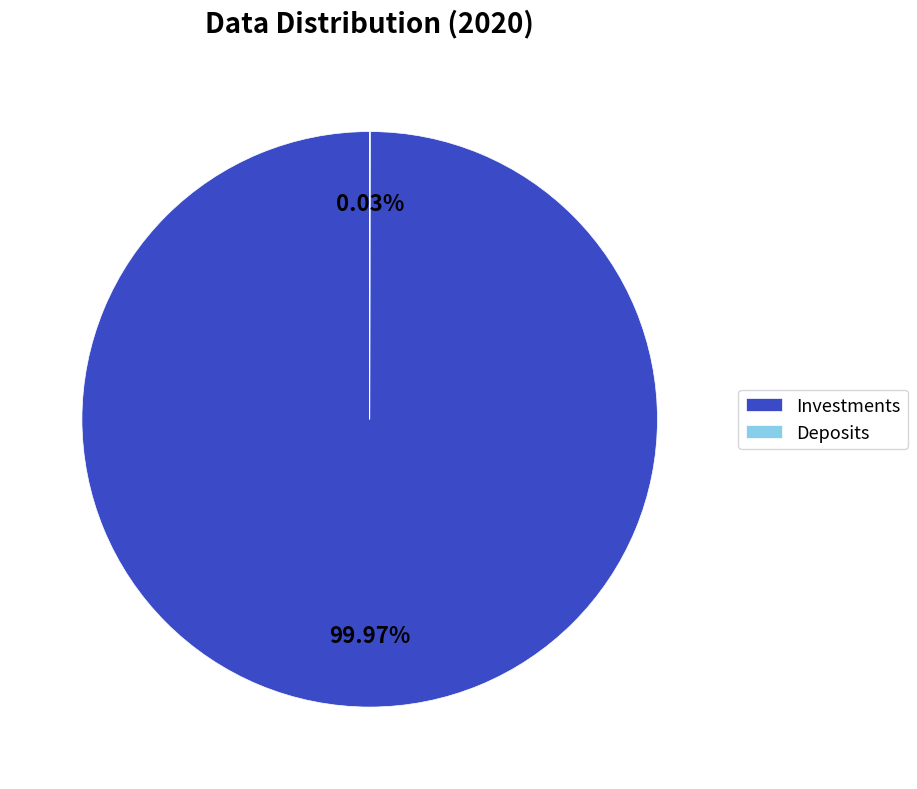

What percentage is the Investments slice, to the nearest percent?

100%